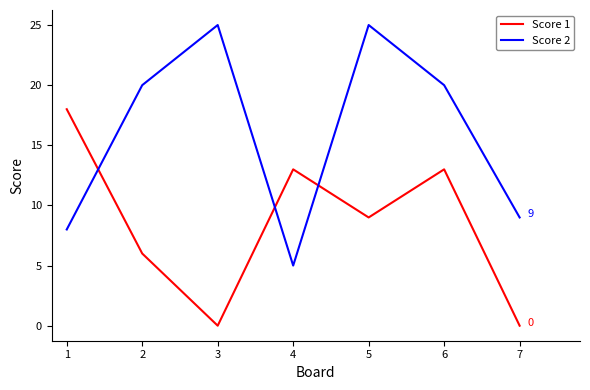

At how many categories does at least one series exceed 3?

7